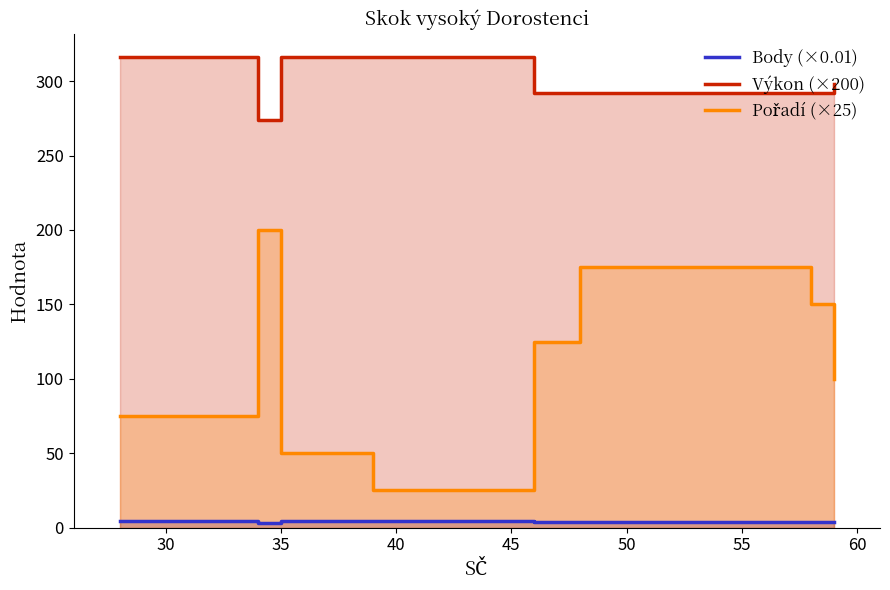

What is the highest value of the Výkon (×200) series?

316.0